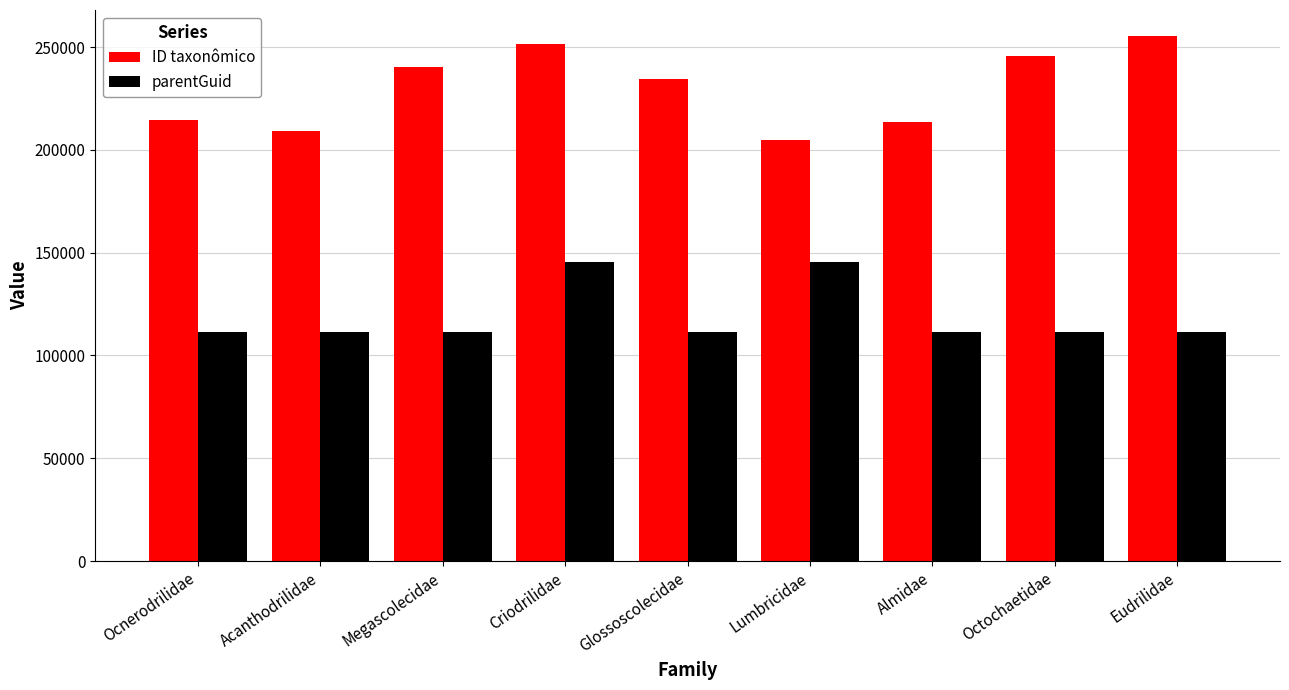

What is the label of the 2nd bar from the right?

Octochaetidae